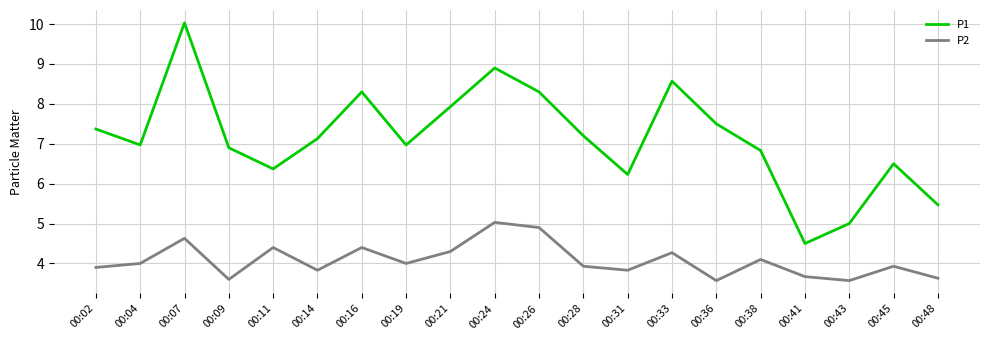

The P1 series shows 4.5 at 00:41. True or false?

True